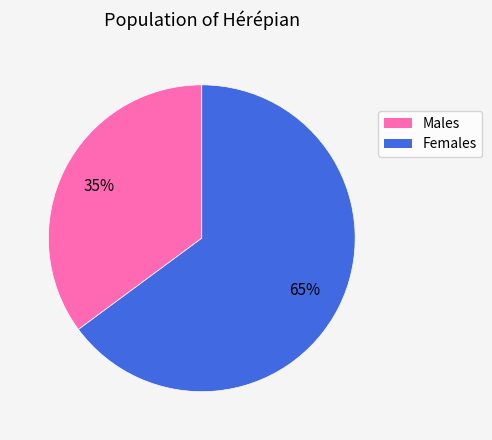

To the nearest percent, what is the average slice percentage?

50%